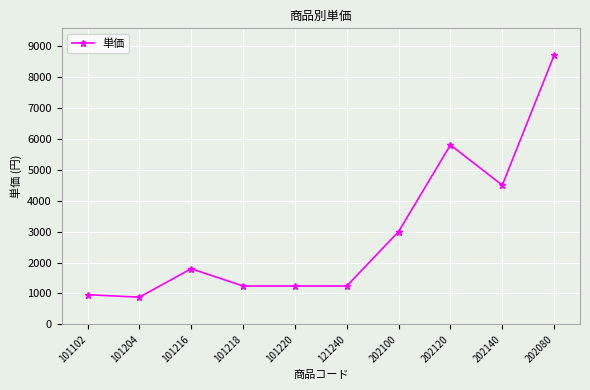

What is the label of the 10th point from the right?

101102